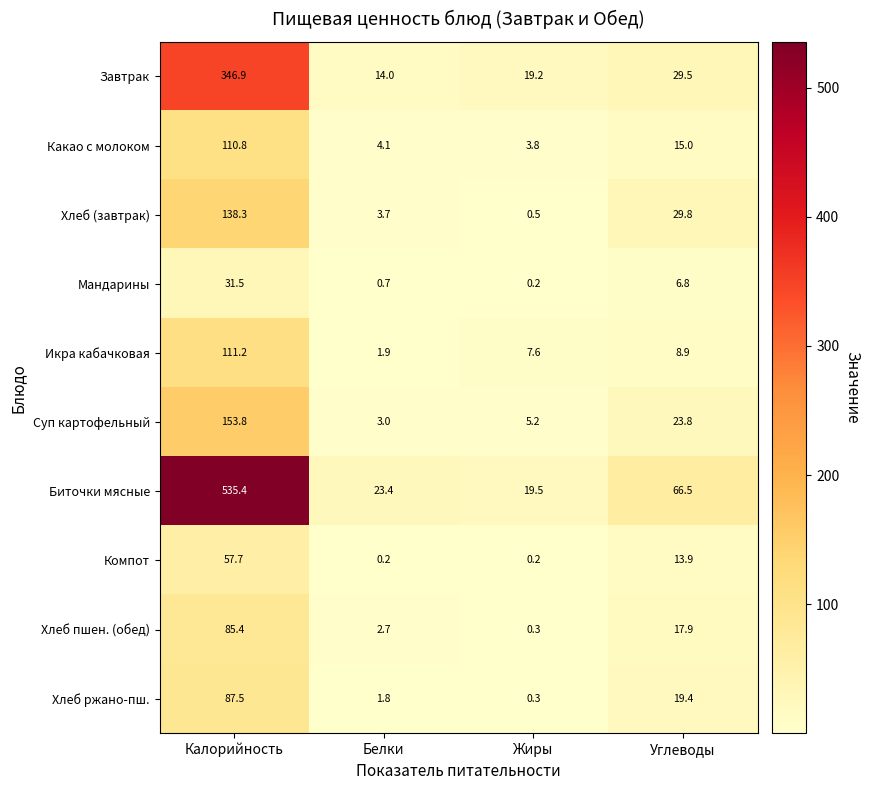

Rank the series at Калорийность from lowest to highest value.

Мандарины, Компот, Хлеб пшен. (обед), Хлеб ржано-пш., Какао с молоком, Икра кабачковая, Хлеб (завтрак), Суп картофельный, Завтрак, Биточки мясные